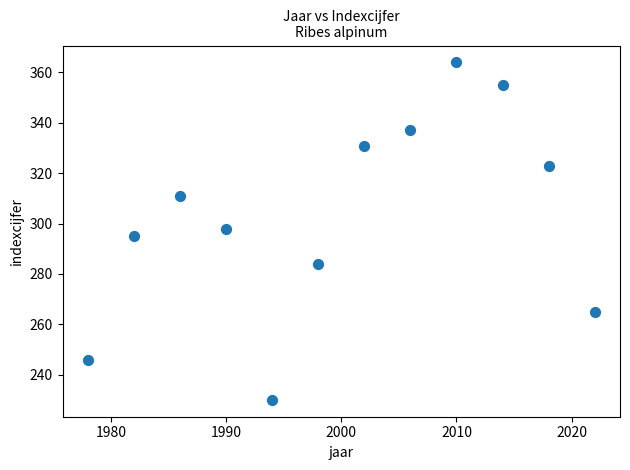

What is the range of X values (max minus min)?

44